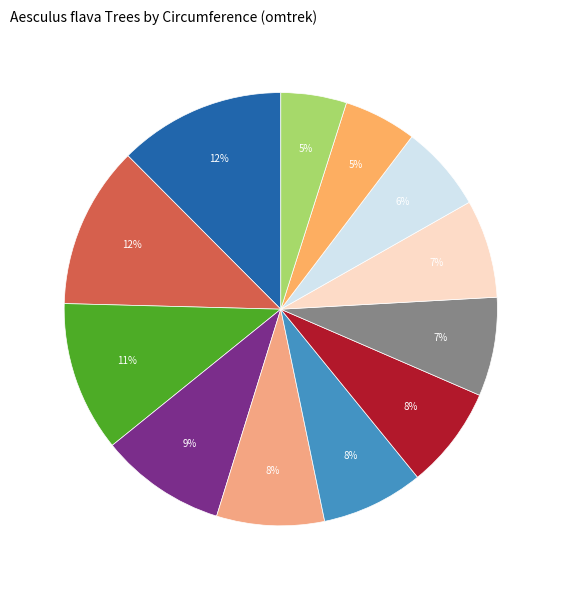

How many segments does this pie chart have?

12